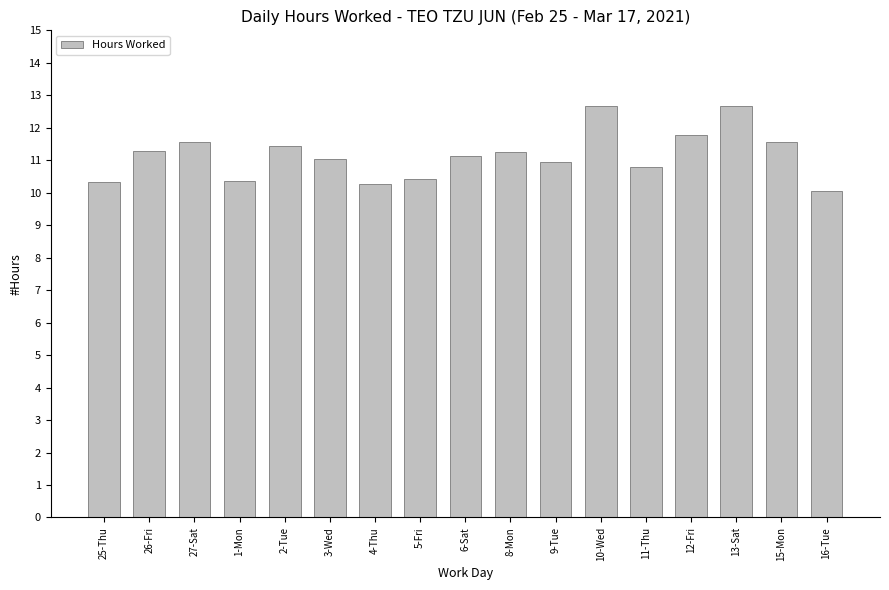

What is the difference between the maximum and minimum values?

2.6